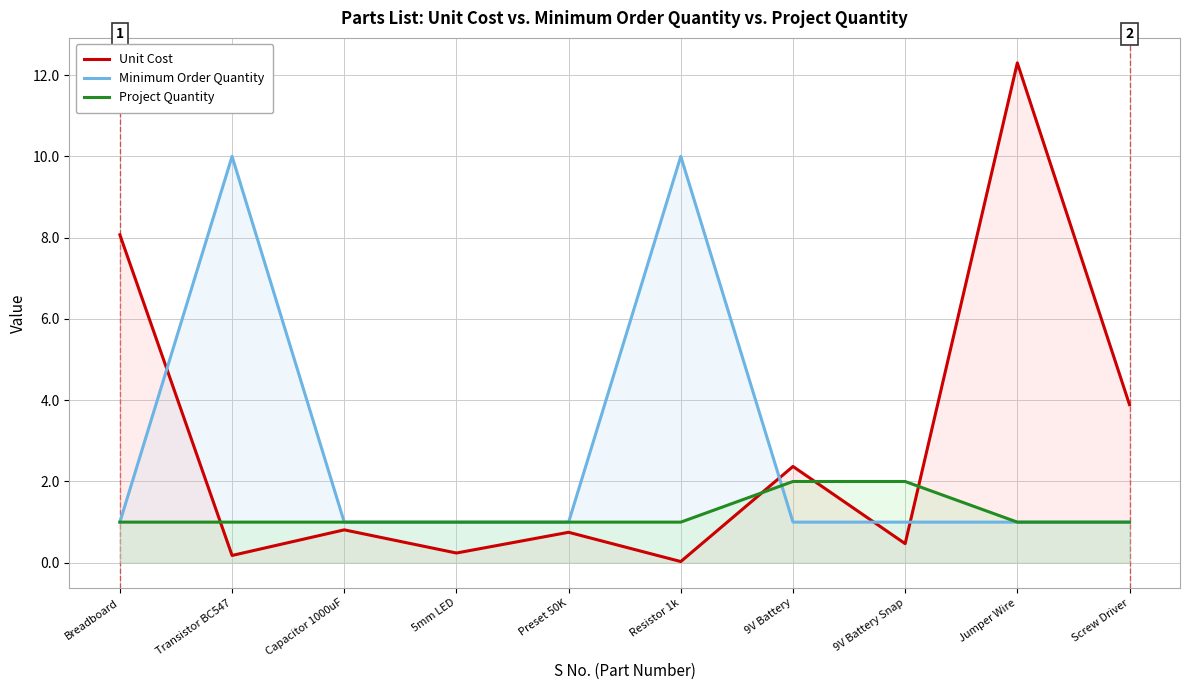

What is the total value across all series at Jumper Wire?

14.3